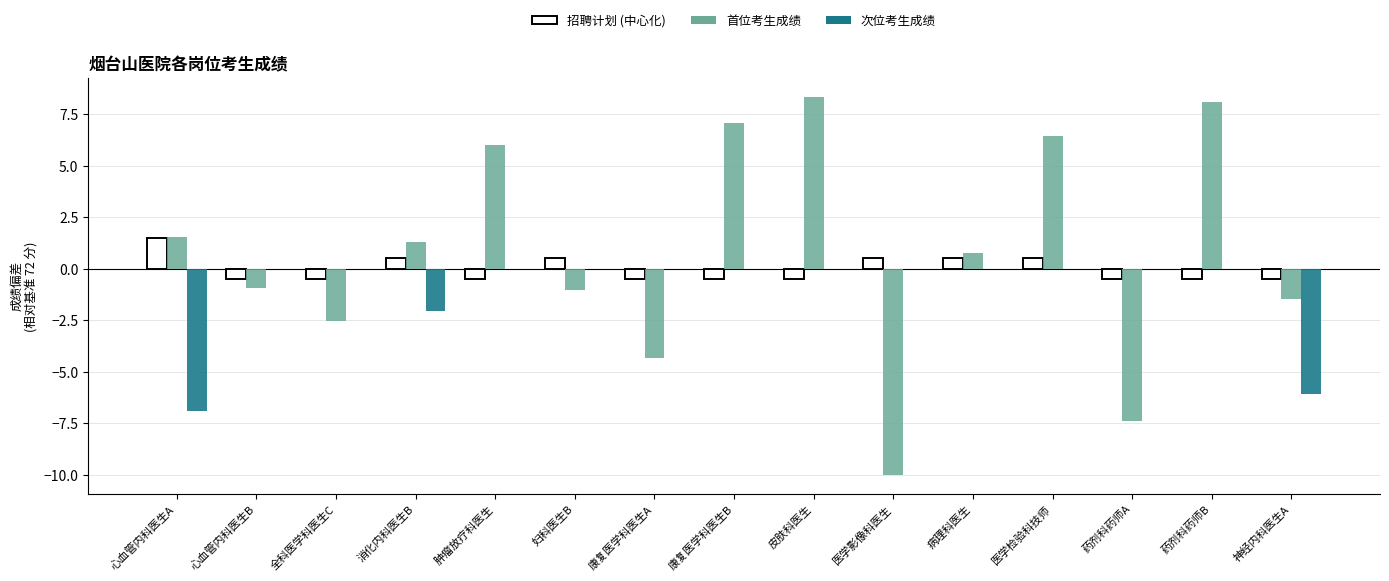

Is it true that 次位考生成绩 equals 0.0 at 肿瘤放疗科医生?

True